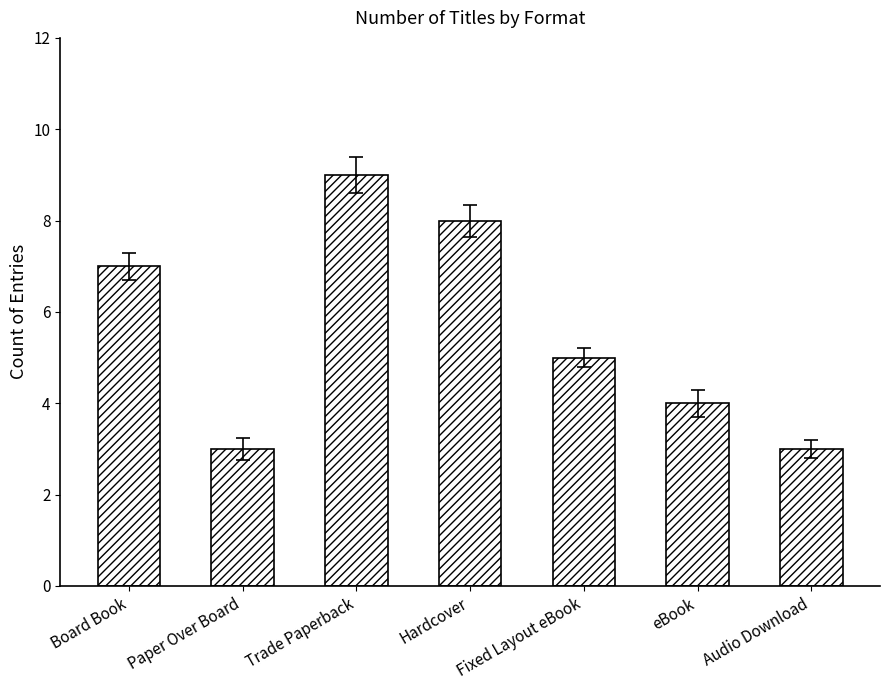

Read the value at Hardcover.

8